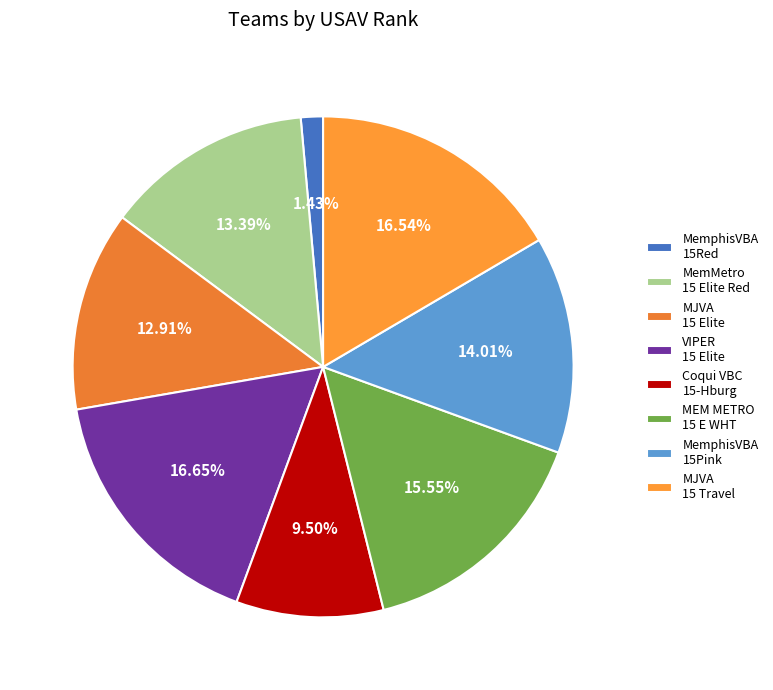

To the nearest percent, what is the average slice percentage?

12%